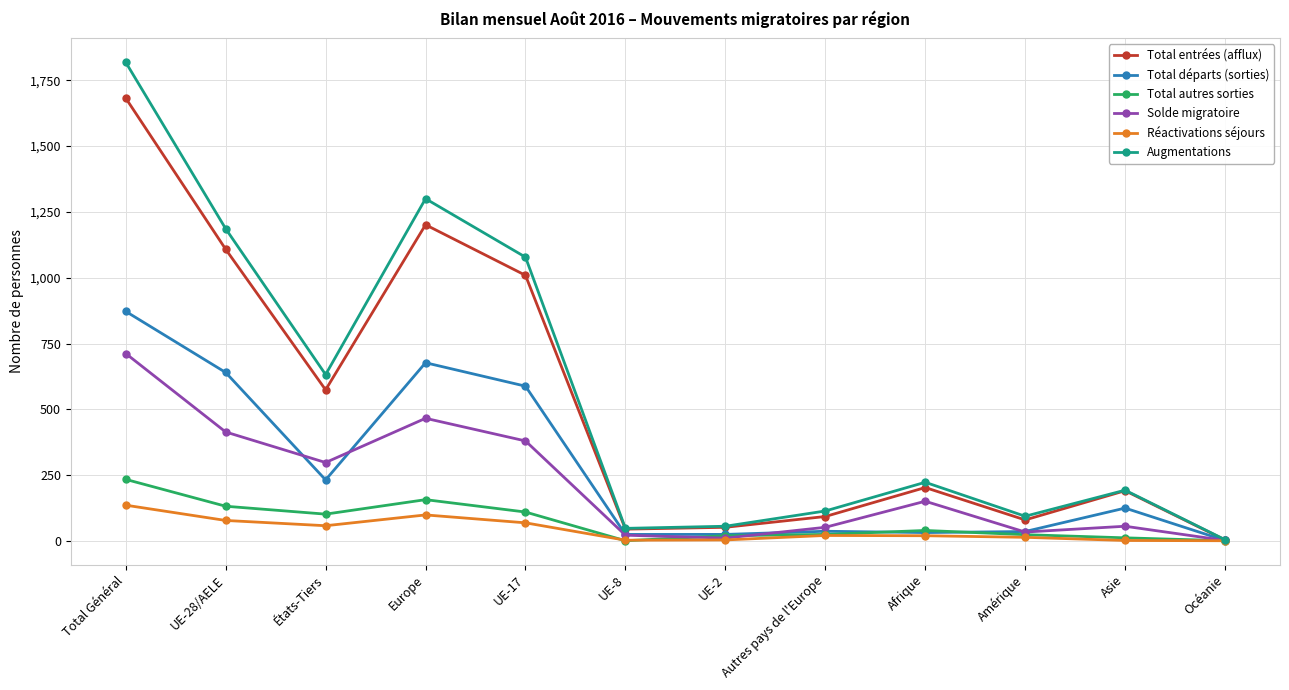

What are all the series names shown in the legend?

Total entrées (afflux), Total départs (sorties), Total autres sorties, Solde migratoire, Réactivations séjours, Augmentations